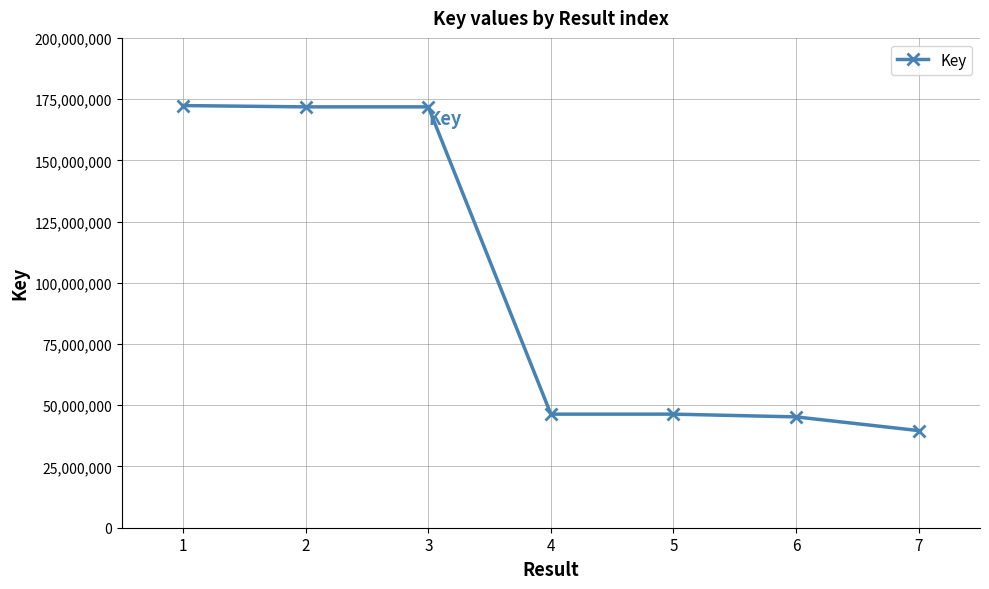

What is the value of the 4th point from the left?

46378526